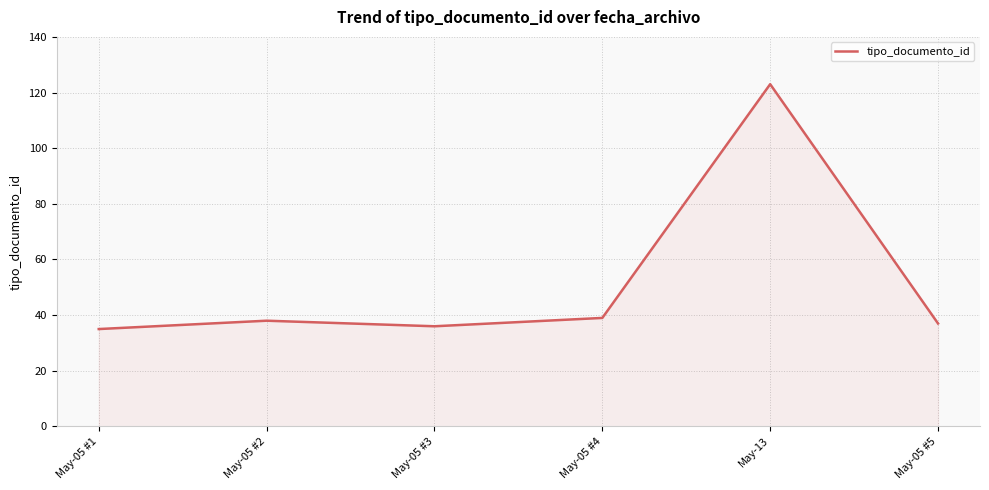

How many categories are shown in the chart?

6